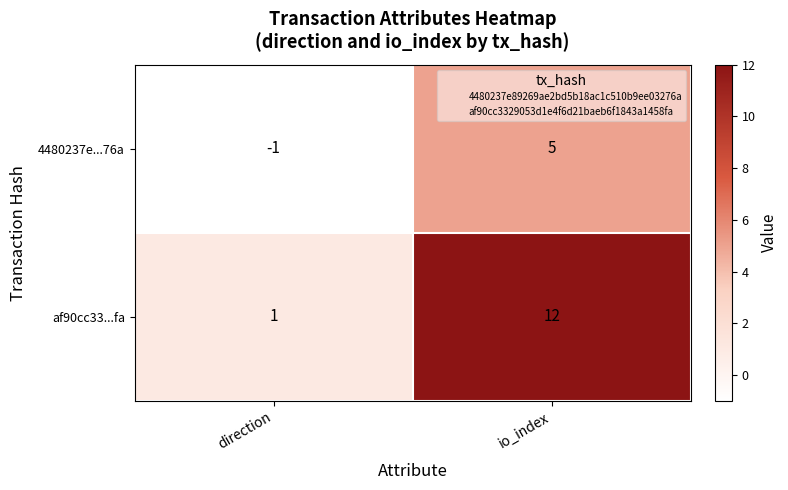

At how many categories does at least one series exceed 7?

1